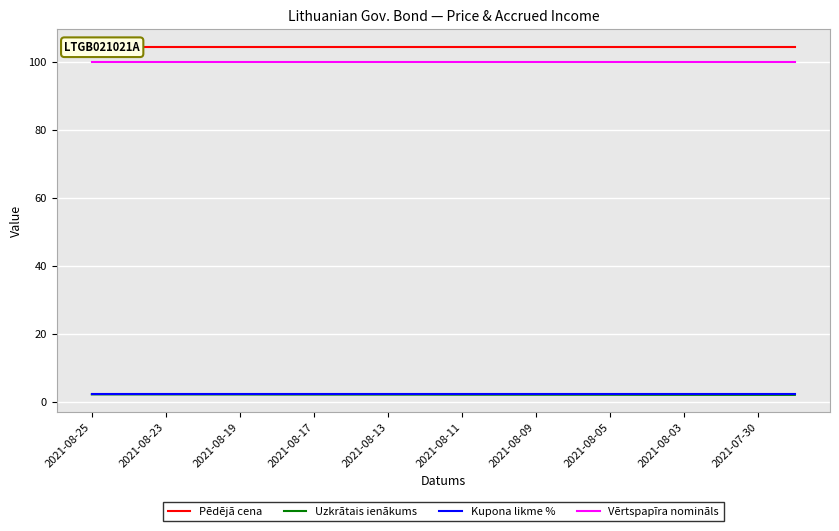

Is it true that Vērtspapīra nomināls equals 100.0 at 17?

True